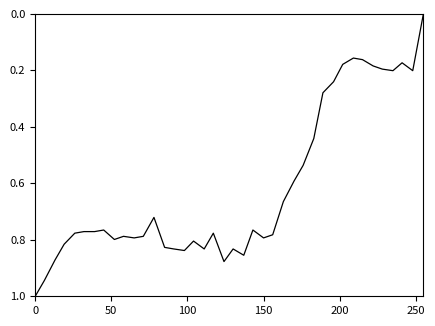

What is the maximum value shown in the chart?

1.0